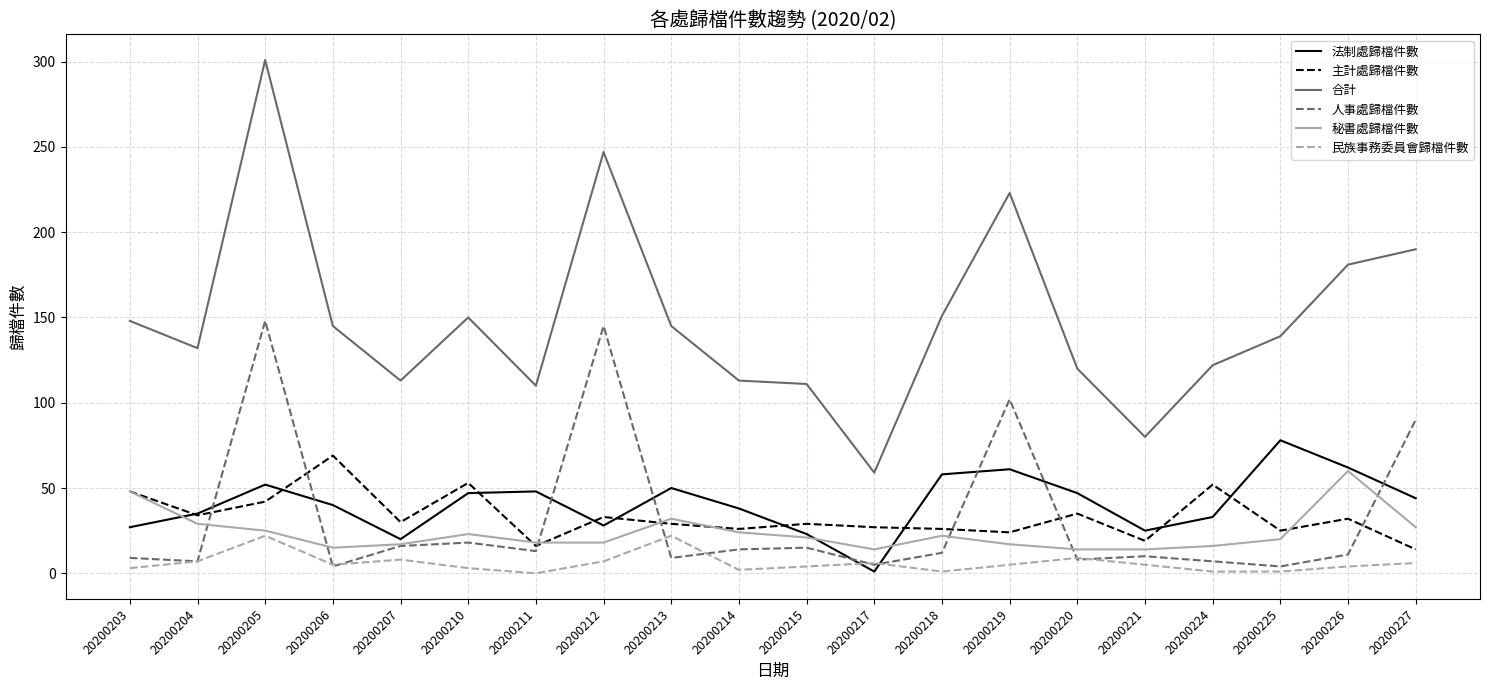

Which series has the largest range (max minus min)?

合計